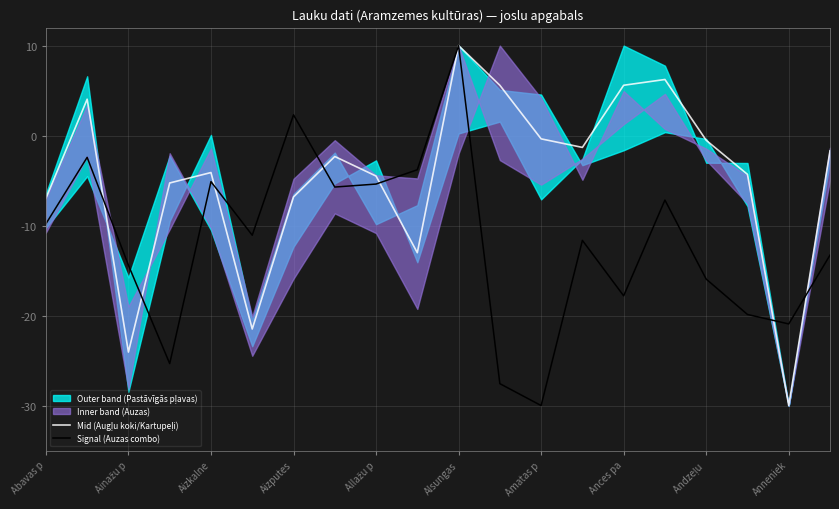

What position from the right is 17?

3